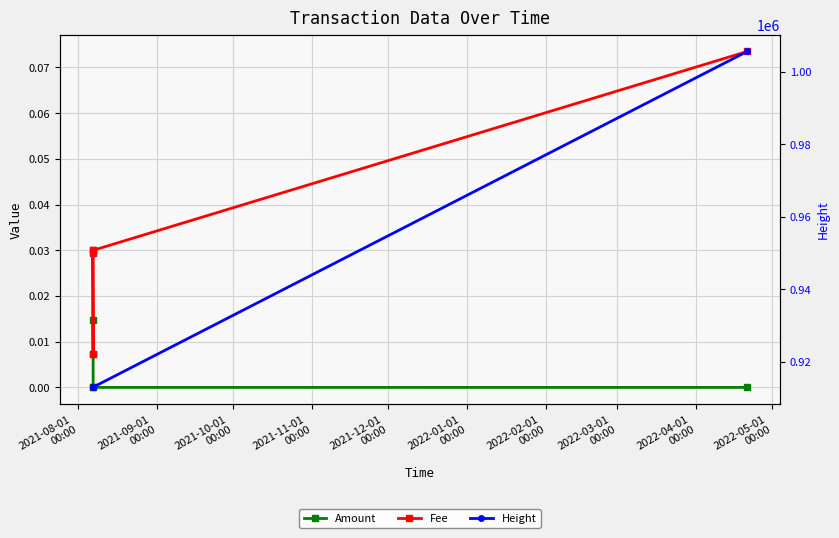

What is the sum of all Height values?

4657573.0